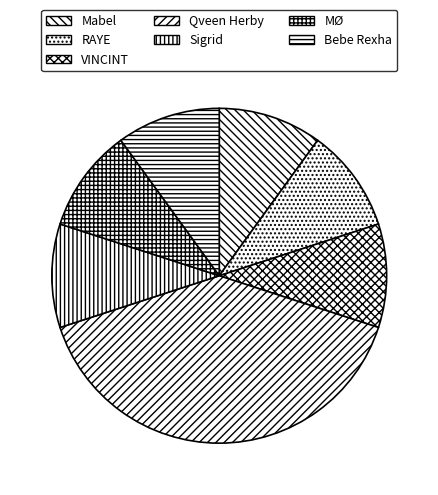

Is Qveen Herby the majority of the pie?

No